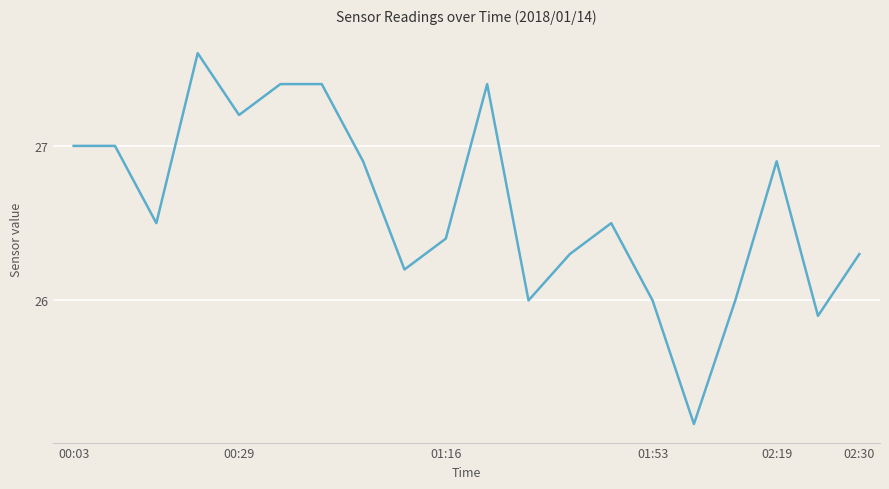

What is the difference between the maximum and minimum values?

2.4